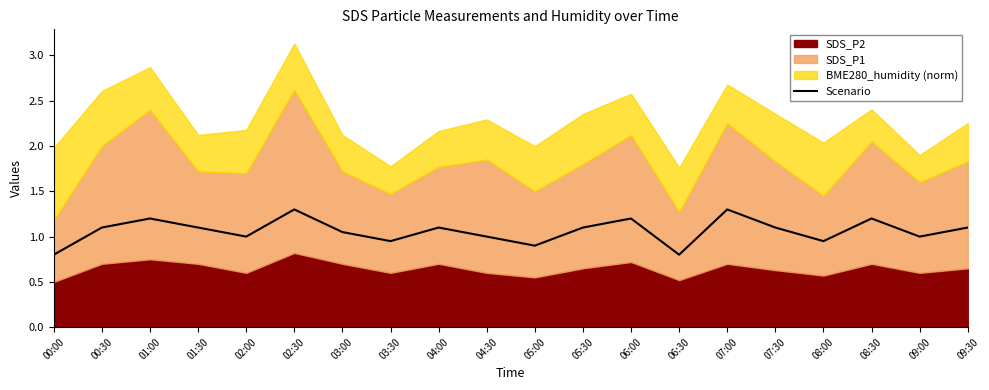

Which category has the lowest value across all series?

00:00